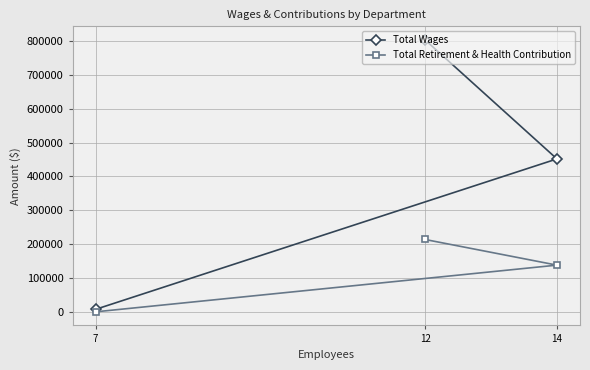

Which series has the largest range (max minus min)?

Total Wages